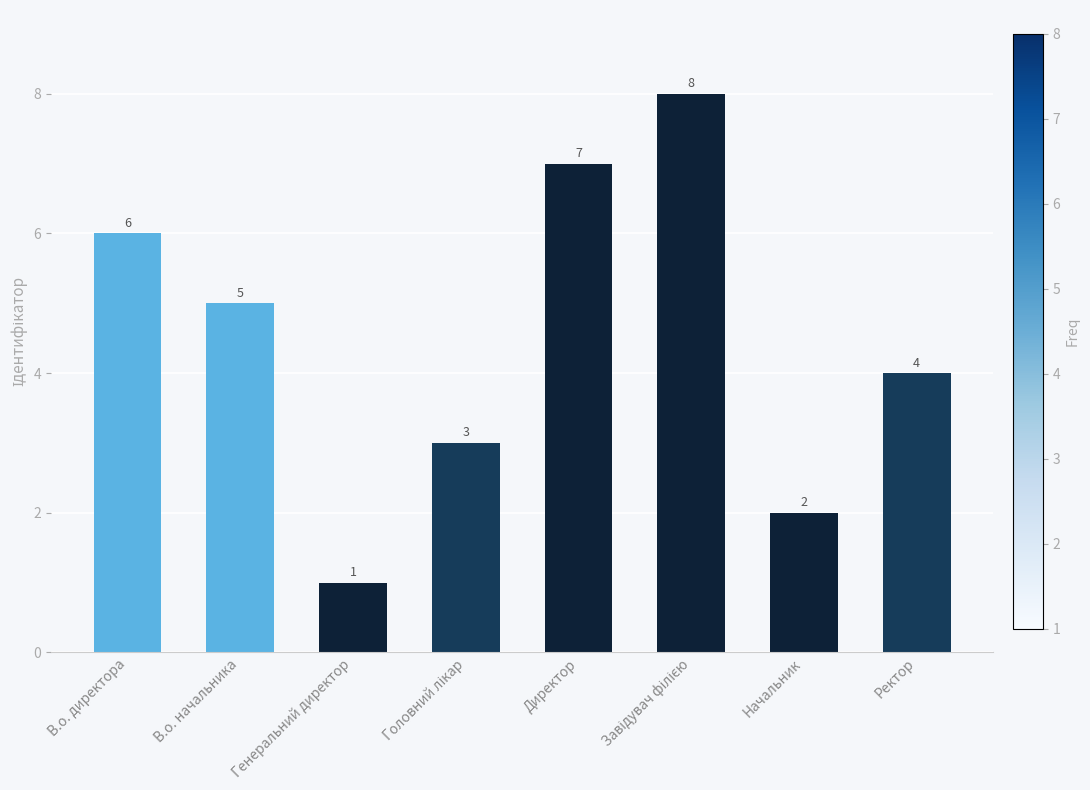

What is the ratio of the value at В.о. директора to the value at В.о. начальника?

1.2